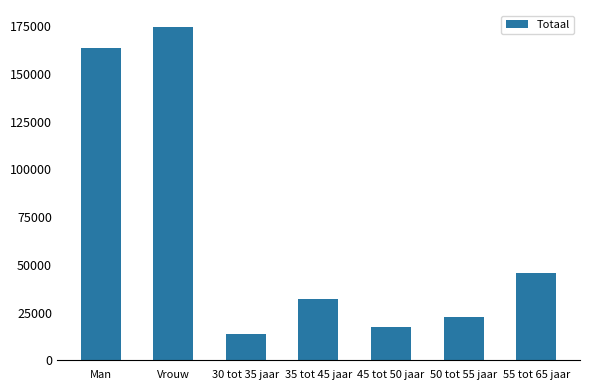

What is the change in value from Man to 30 tot 35 jaar?

-149640